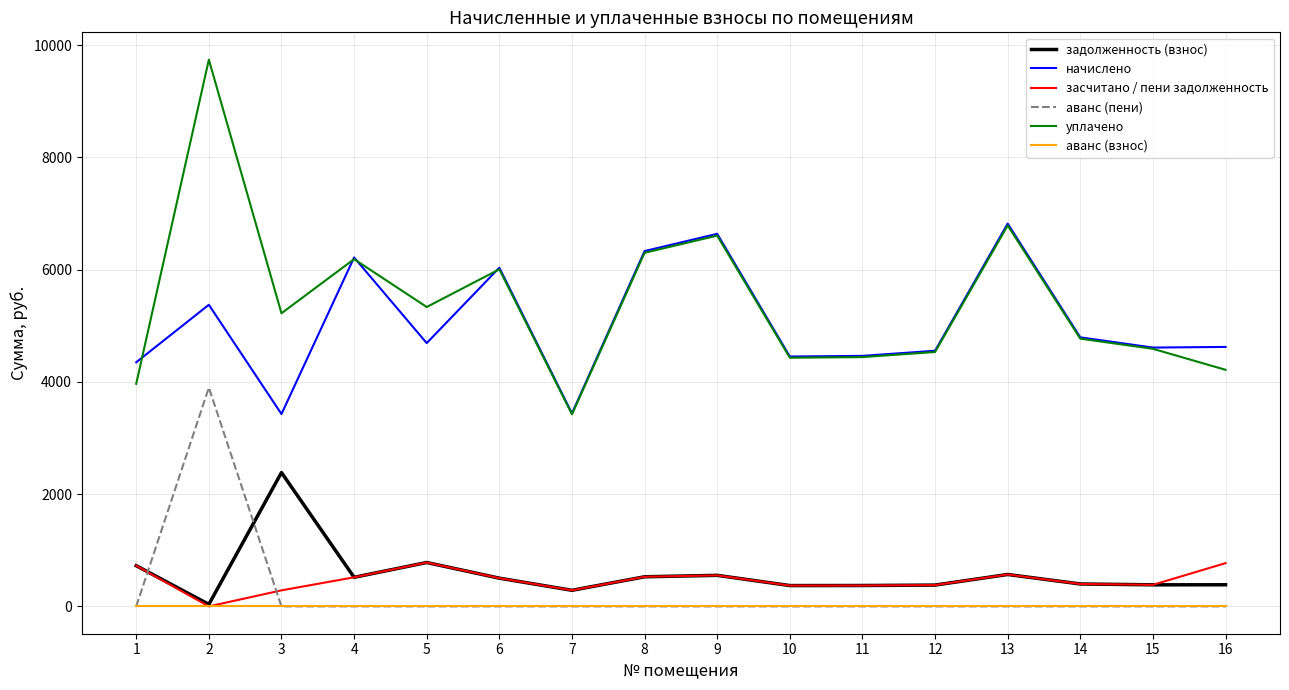

True or false: засчитано / пени задолженность and уплачено cross at least once.

False